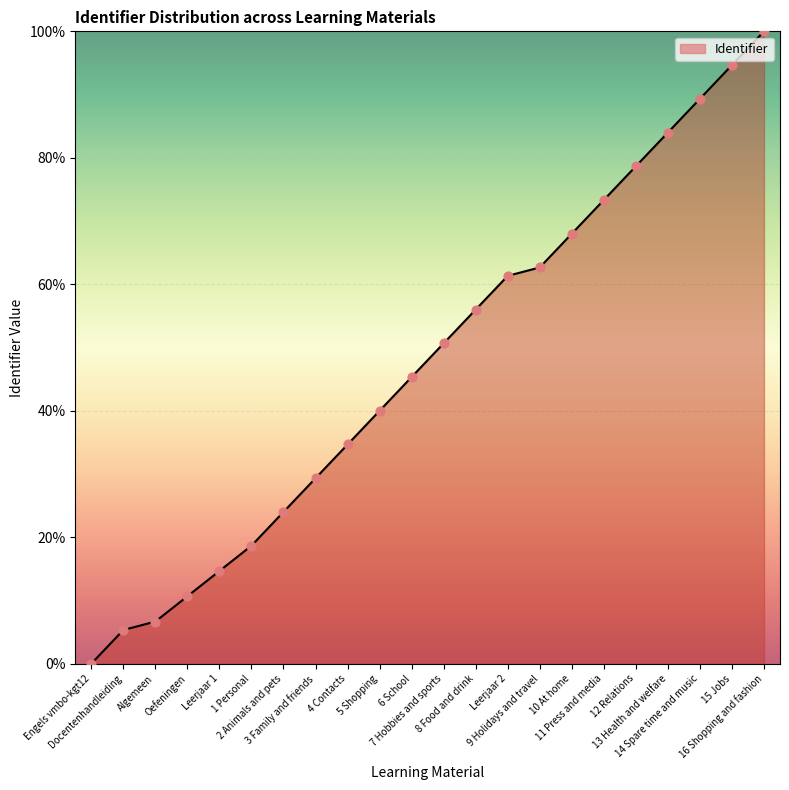

What is the ratio of the value at 1 Personal to the value at Leerjaar 2?

0.3